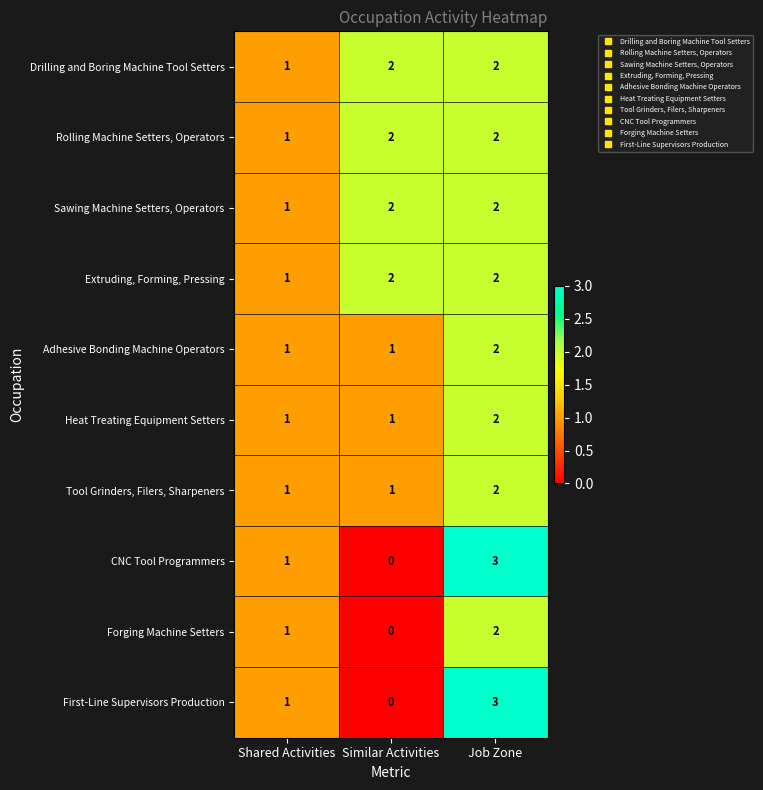

True or false: Drilling and Boring Machine Tool Setters has a value of 3 at Similar Activities.

False